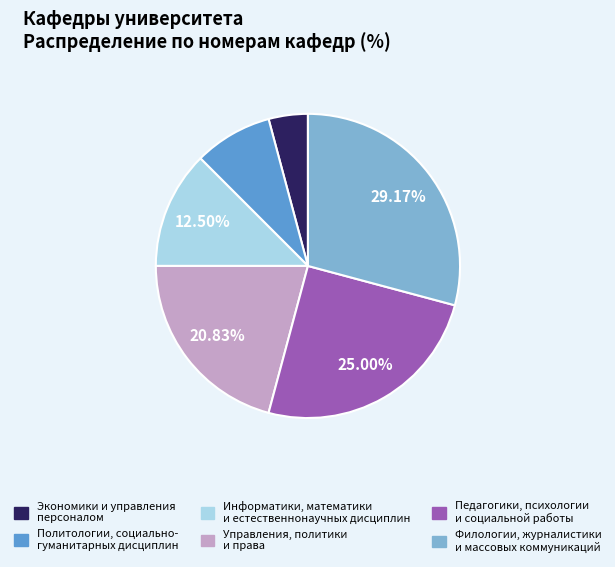

Does any single category account for the majority?

No